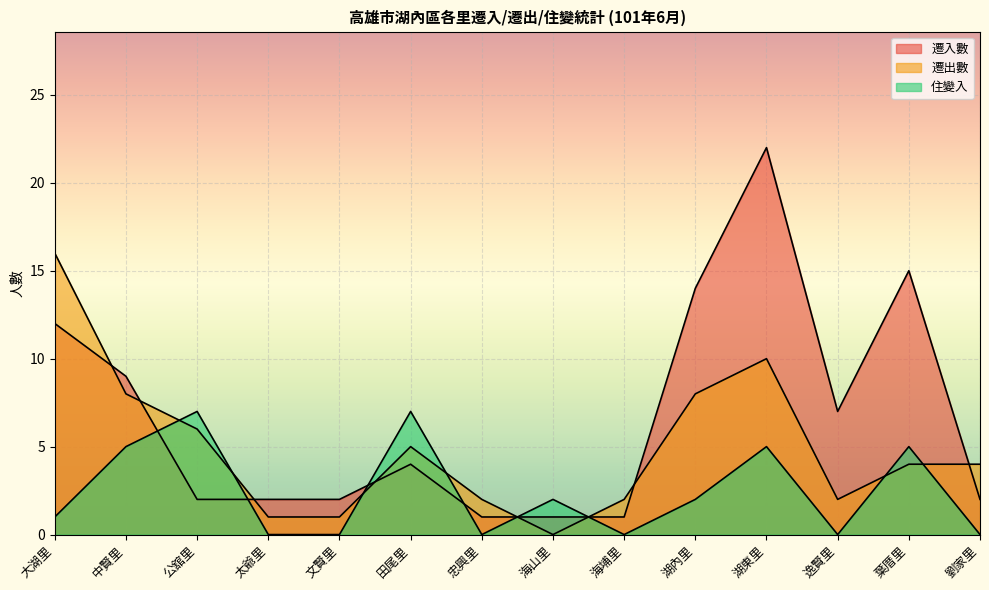

Where does the 遷入數 series first go above 4?

大湖里